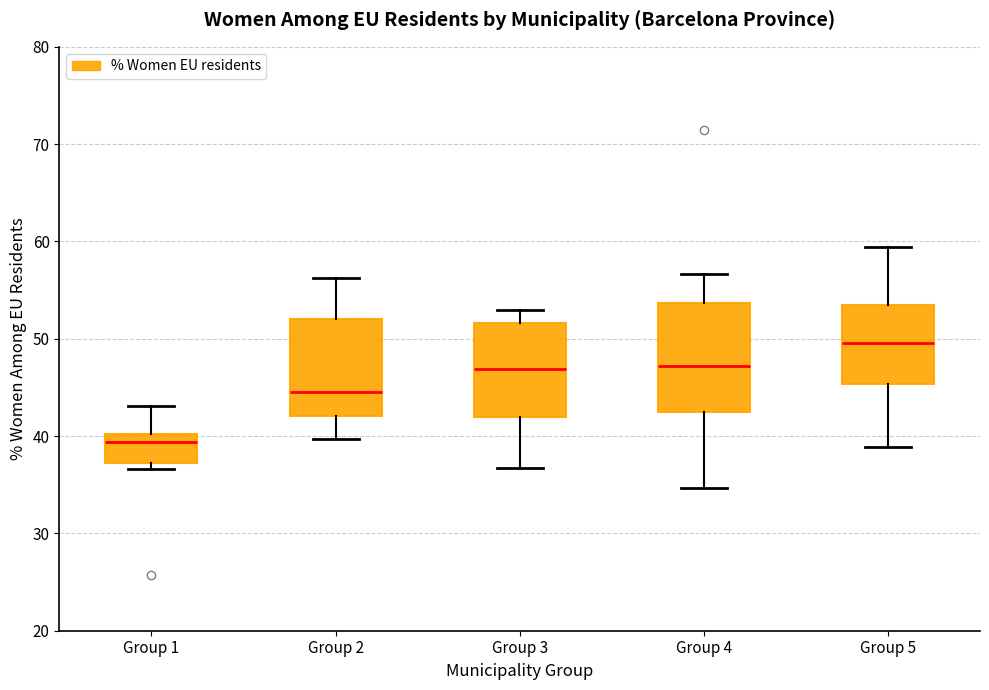

Reading left to right, read every box against the y-axis: the position of its median line, the range the box covers, and the ends of its whiskers. The values are not printed on the chart, so give them approximately, as read against the axis.

Group 1: median 39, box 37 to 40, whiskers 37 (just below the box's lower edge) to 43
Group 2: median 45, box 42 to 52, whiskers 40 to 56
Group 3: median 47, box 42 to 52, whiskers 37 to 53
Group 4: median 47, box 42 to 54, whiskers 35 to 57
Group 5: median 50, box 45 to 54, whiskers 39 to 59